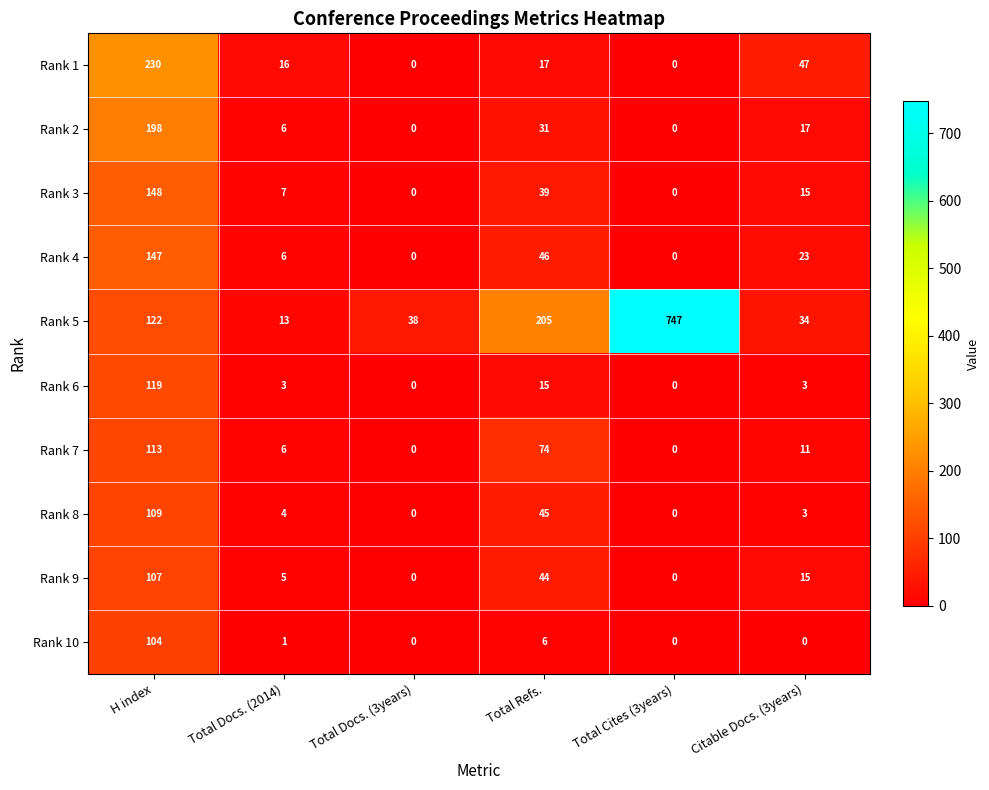

List the series in order of their peak value, highest first.

Rank 5, Rank 1, Rank 2, Rank 3, Rank 4, Rank 6, Rank 7, Rank 8, Rank 9, Rank 10